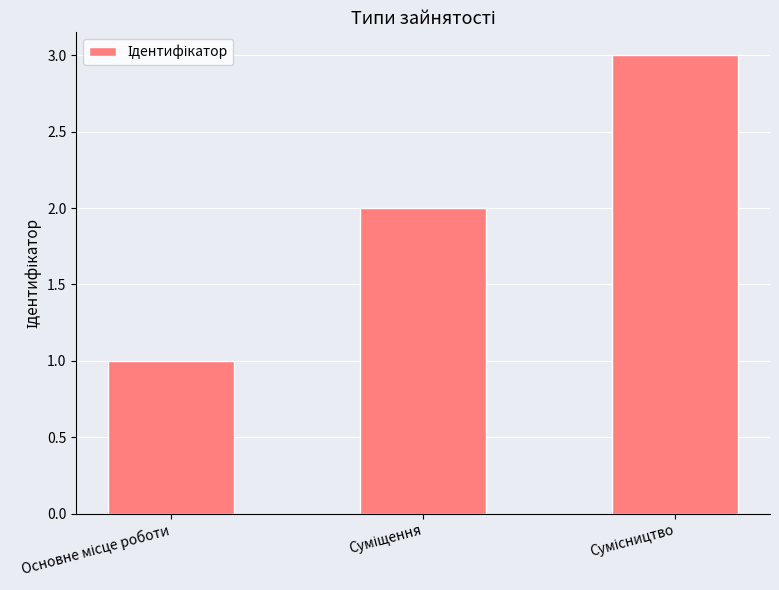

What is the sum of all values?

6